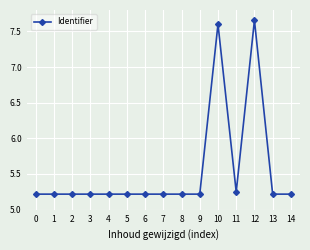

The chart shows a value of 2.3 at 7. True or false?

False